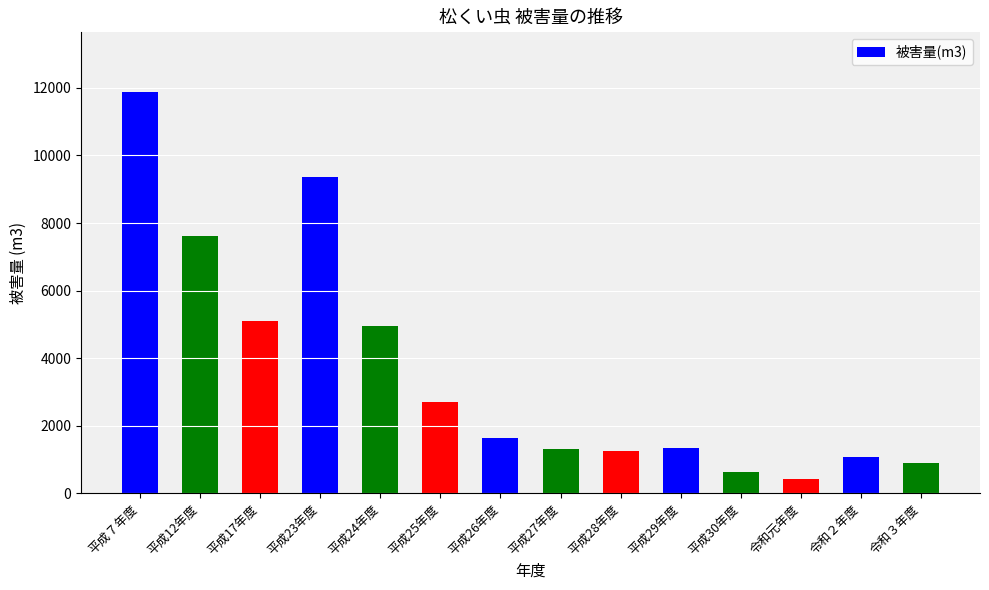

What is the difference between the values at 令和２年度 and 平成23年度?

8270